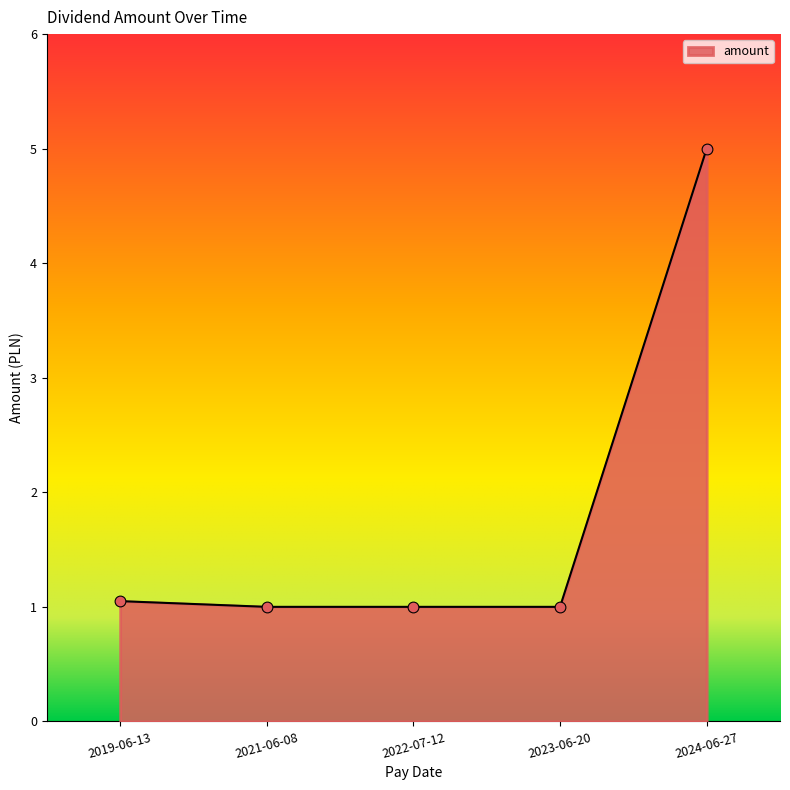

Between 2022-07-12 and 2024-06-27, which is larger?

2024-06-27